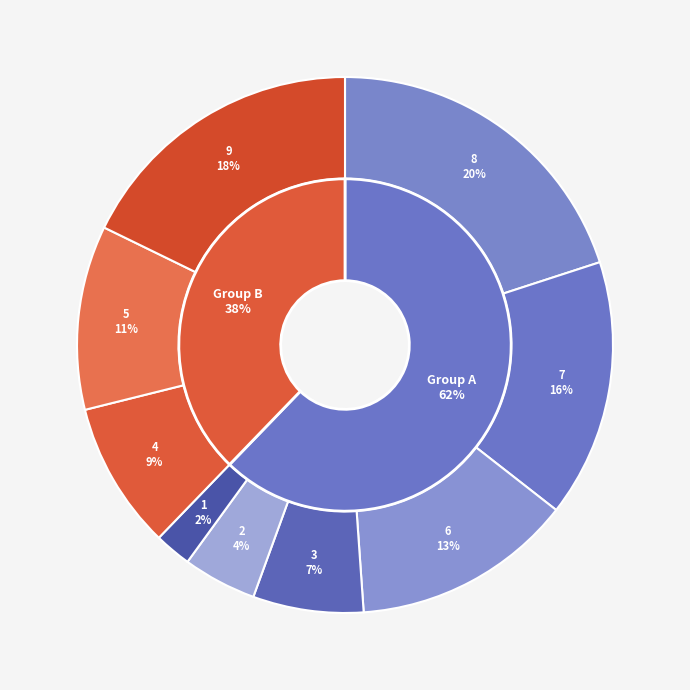

True or false: 3 accounts for 1% of the total.

False